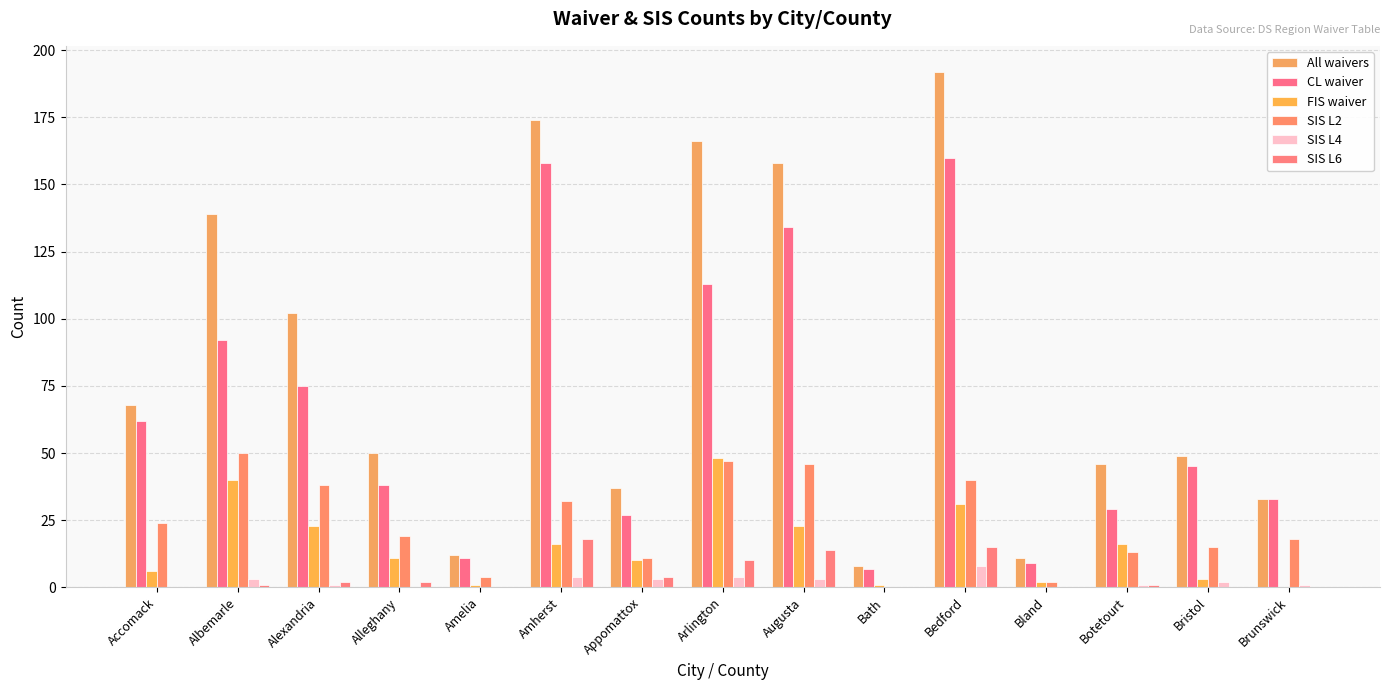

What are all the series names shown in the legend?

All waivers, CL waiver, FIS waiver, SIS L2, SIS L4, SIS L6